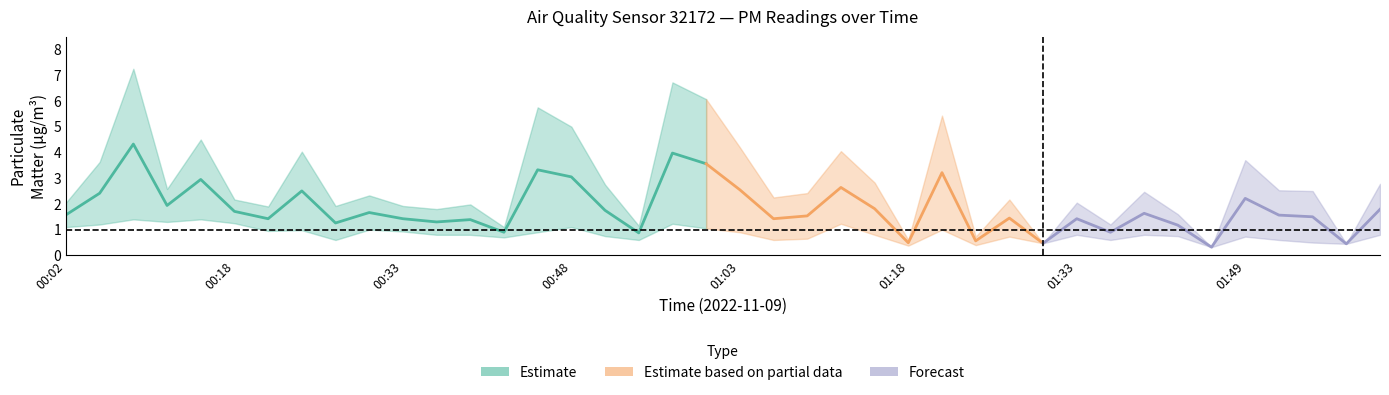

Between 00:02 and 01:18, which is larger?

00:02